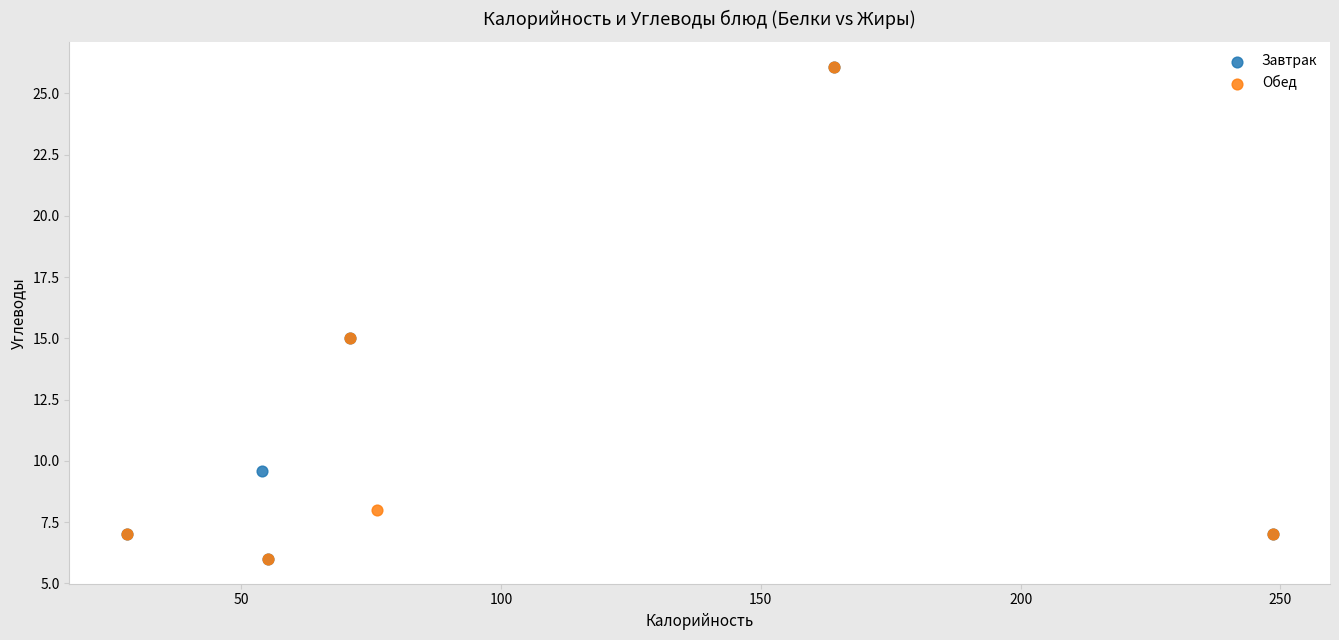

What are all the series names shown in the legend?

Завтрак, Обед